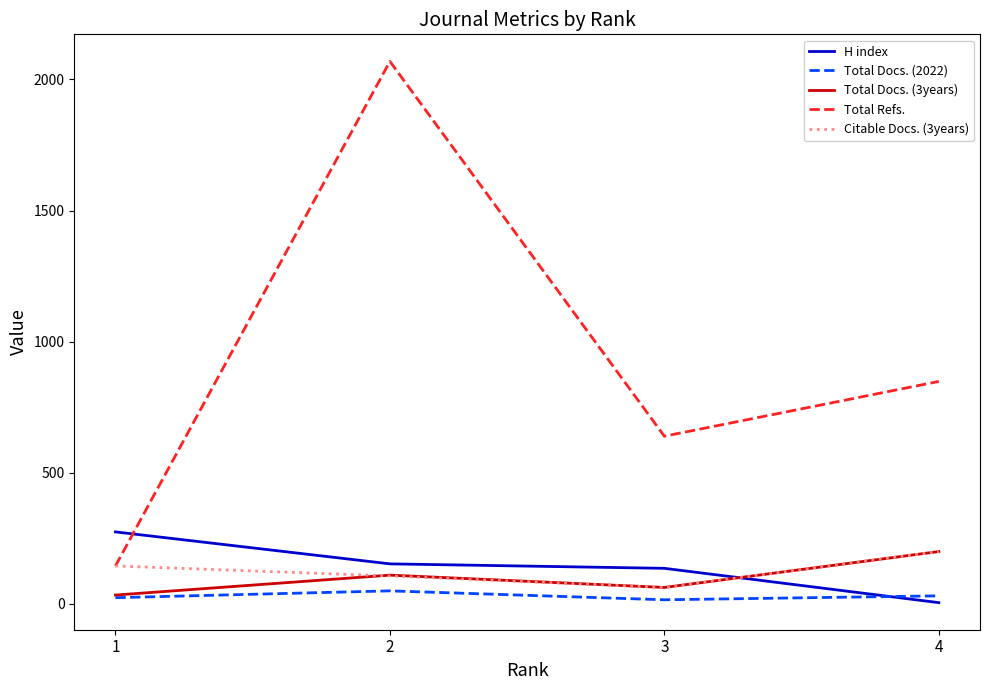

What are all the series names shown in the legend?

H index, Total Docs. (2022), Total Docs. (3years), Total Refs., Citable Docs. (3years)